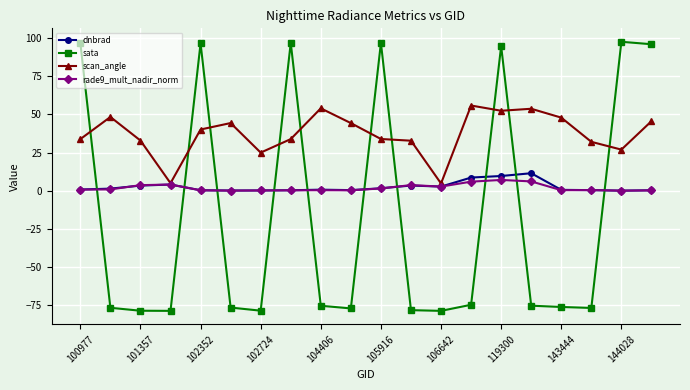

Rank the series by their maximum value, from highest to lowest.

sata, scan_angle, dnbrad, rade9_mult_nadir_norm